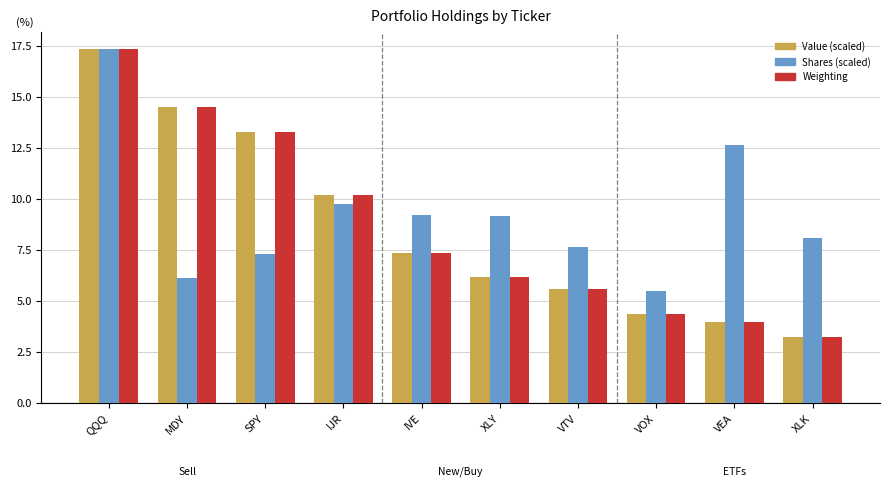

True or false: Weighting has a value of 3.3 at VTV.

False